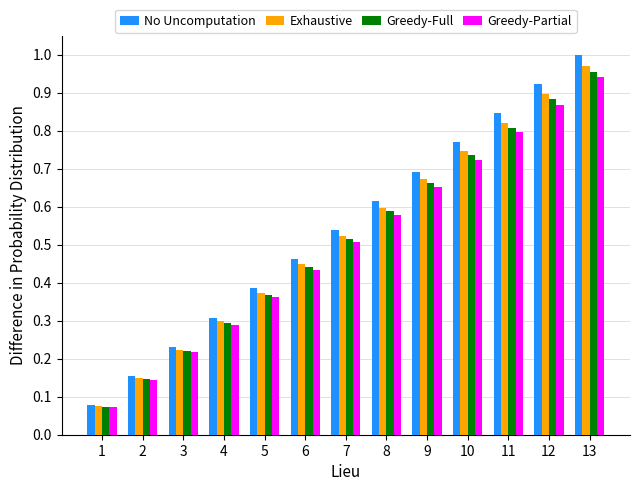

Does the chart contain any negative values?

No